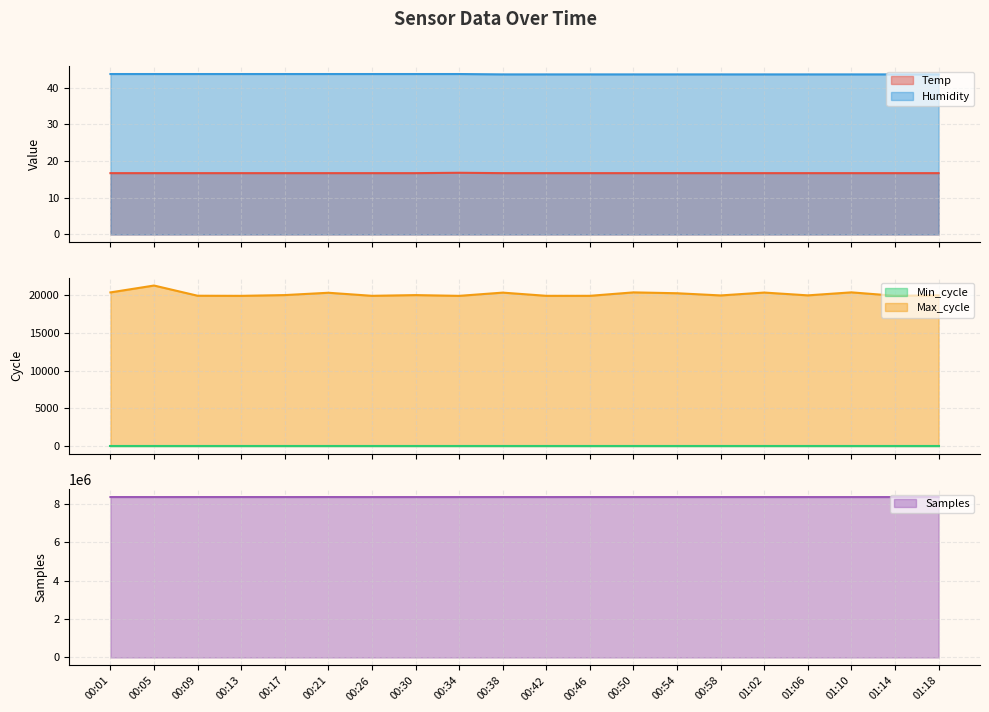

What is the sum of all Max_cycle values?

403058